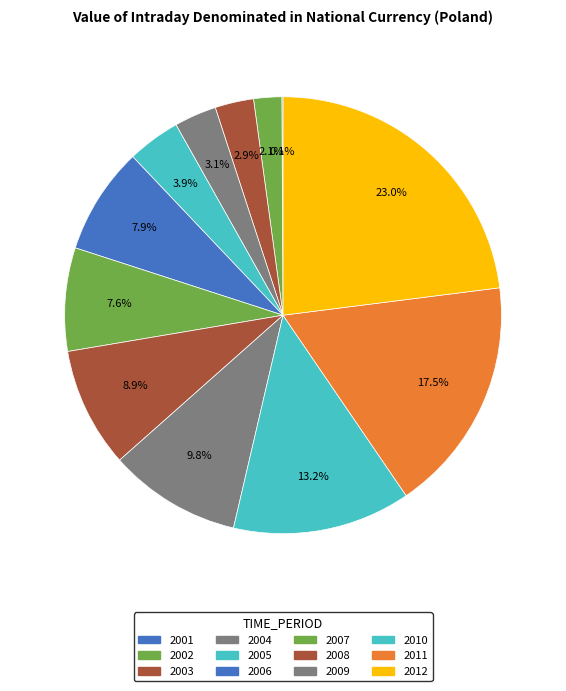

Does any single category account for the majority?

No